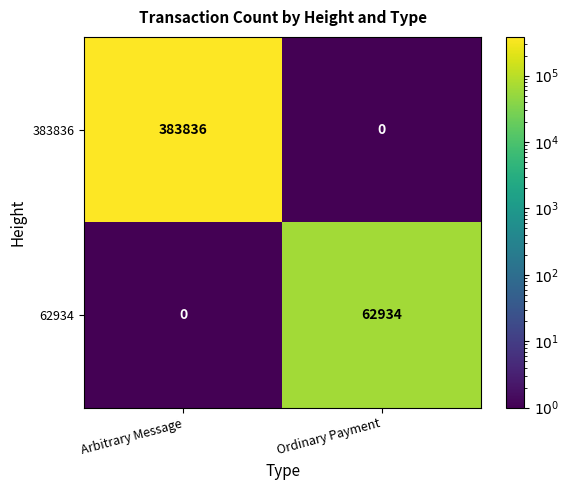

List the series in order of their peak value, highest first.

383836, 62934